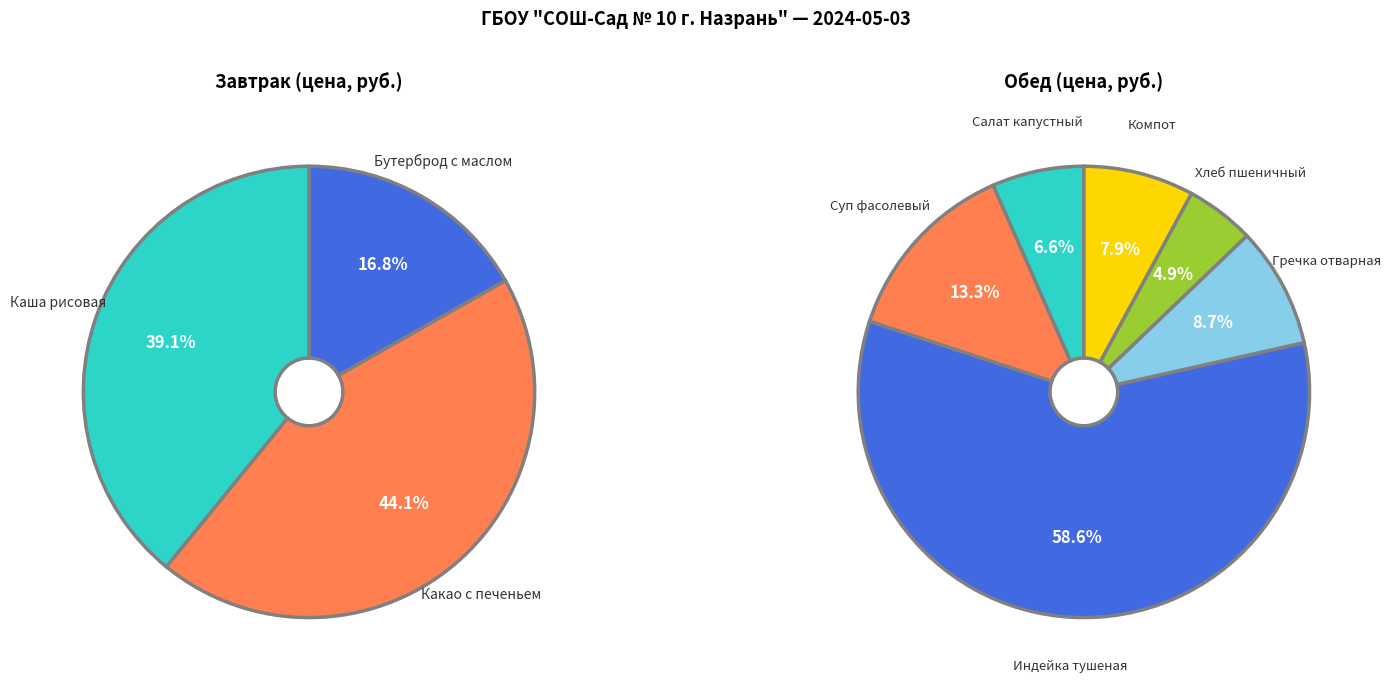

Which slice is the smallest?

Хлеб пшеничный